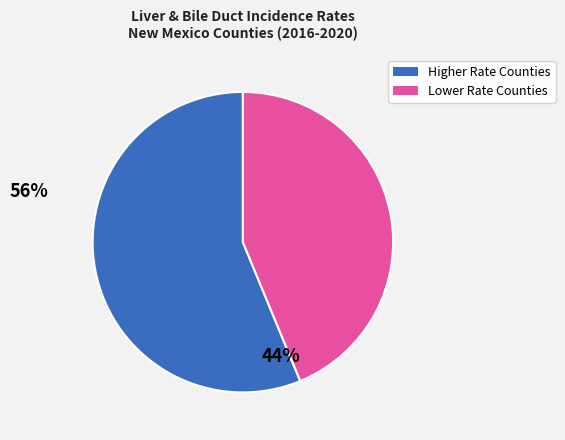

Count the number of slices in the pie.

2